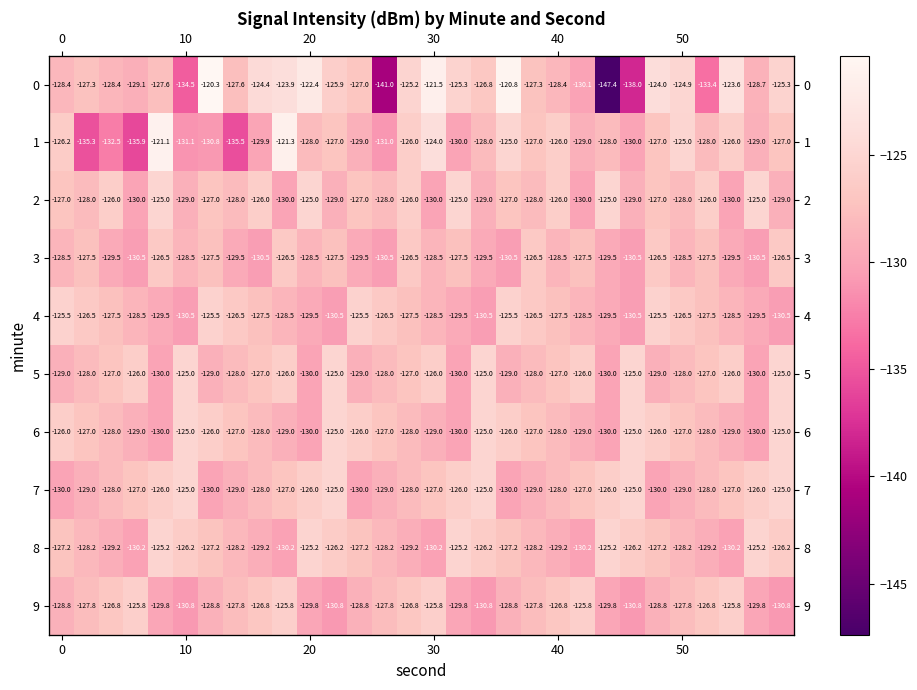

What is the maximum value shown in the chart?

-120.3